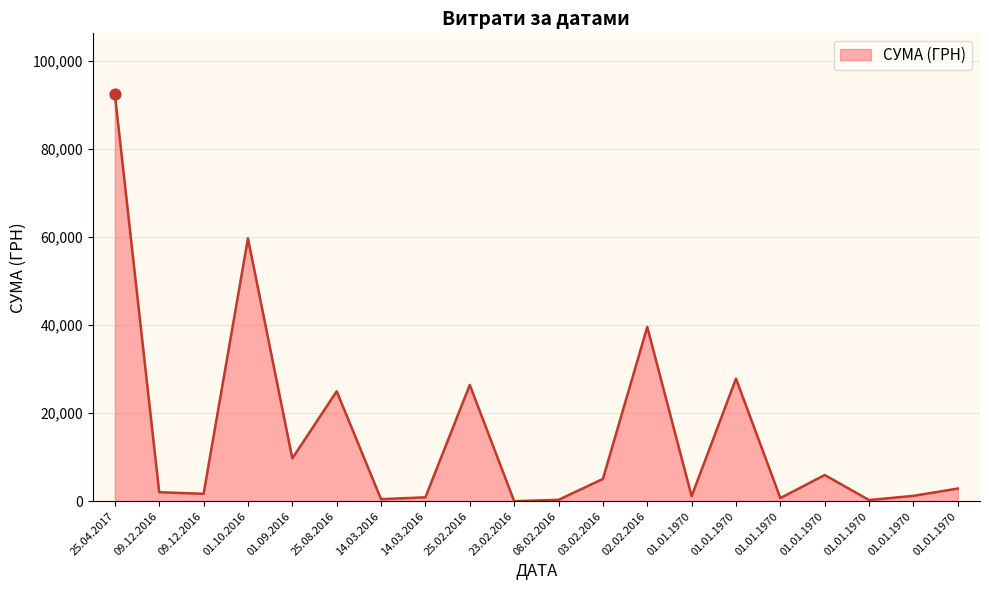

What is the change in value from 02.02.2016 to 01.01.1970?

-11742.0